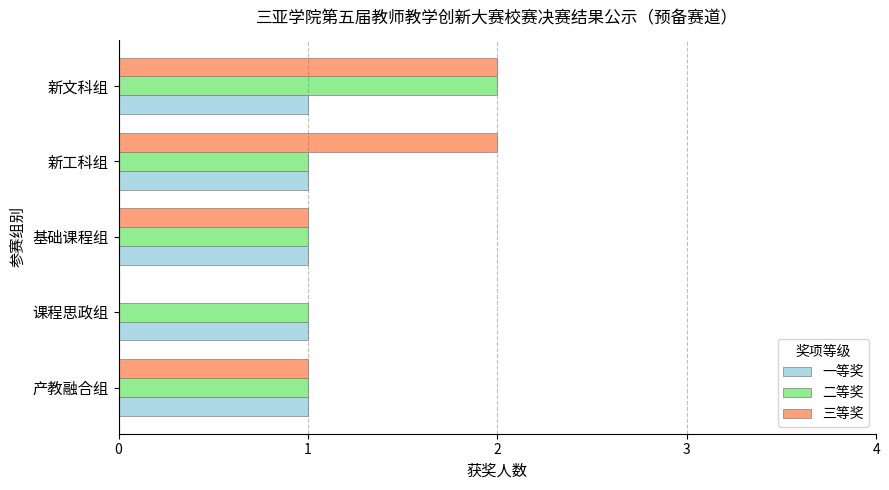

Between 基础课程组 and 新工科组, which series saw the biggest shift?

三等奖